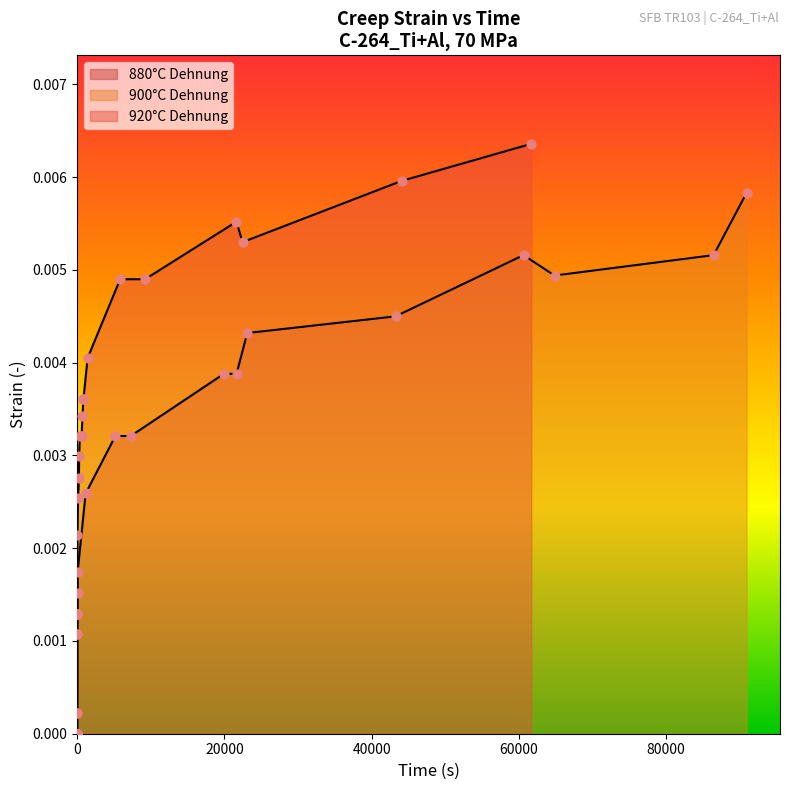

Which series has the largest Y range (max minus min)?

920°C Dehnung